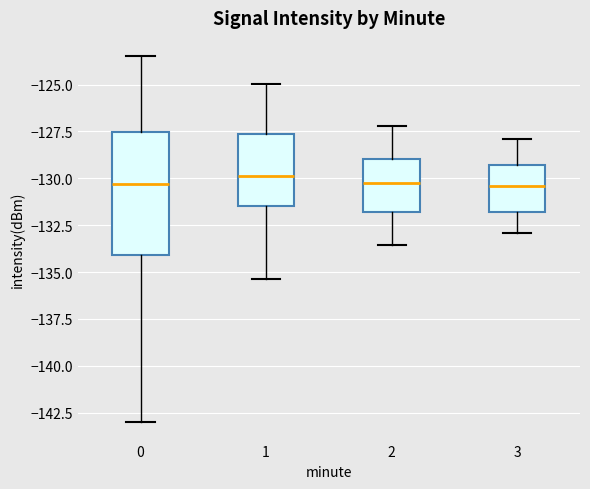

Which box is the tallest, from its lower edge to its upper edge?

0